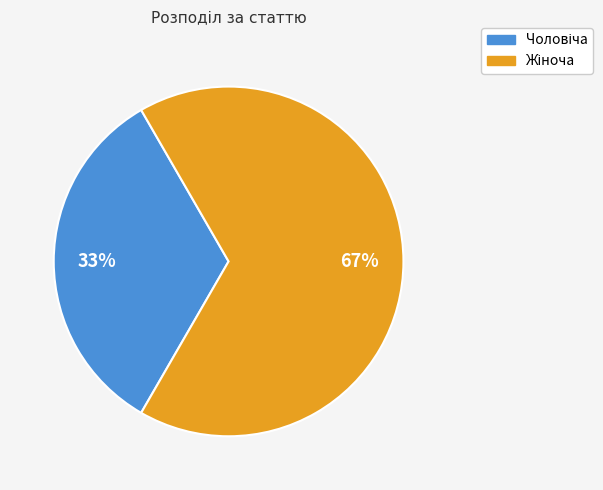

Is there a majority slice in this chart?

Yes